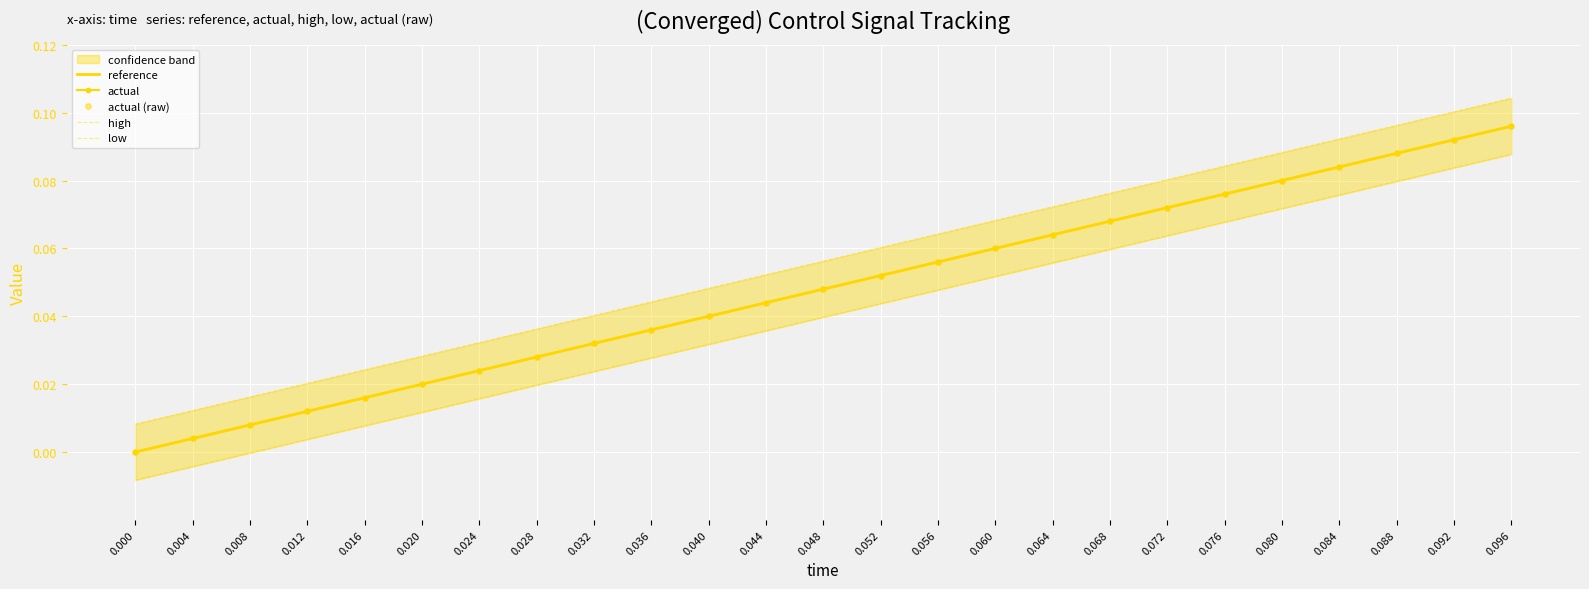

Rank the series at 0.084 from highest to lowest value.

high, reference, actual, actual (raw), low